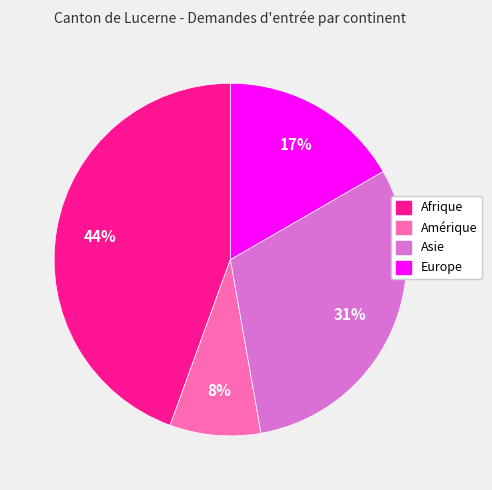

To the nearest percent, what percentage of the pie is Afrique?

44%